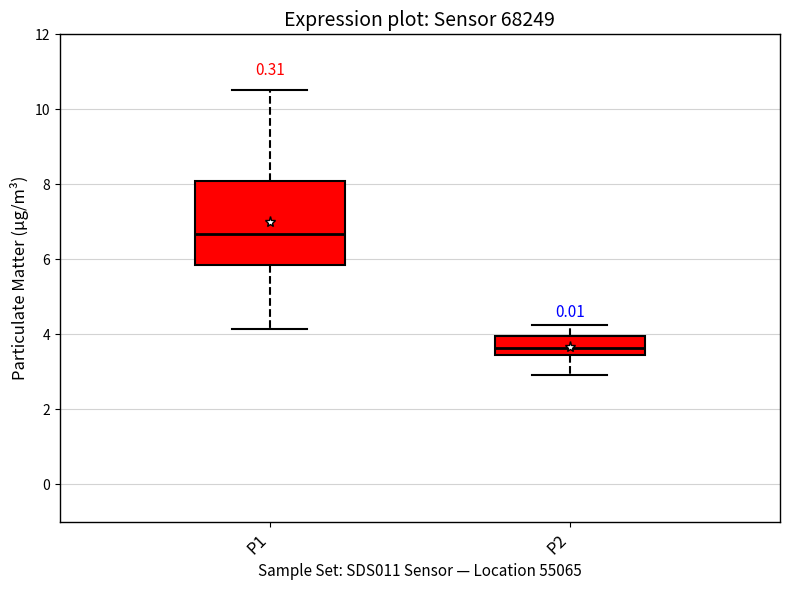

Where does the lower whisker of the box for P2 end on the y-axis? The values are not printed on the chart, so give them approximately, as read against the axis.

3.0